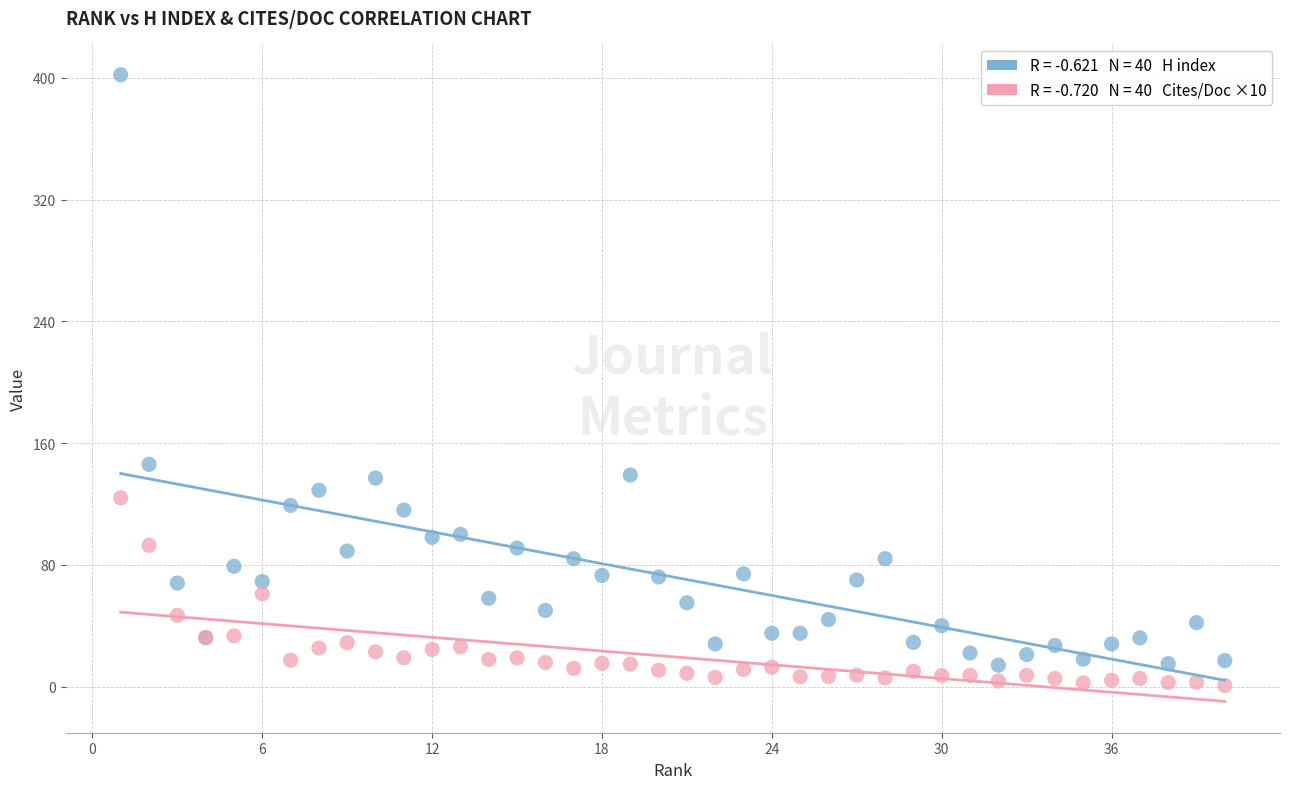

Across all series, what Y value is closest to 201?

146.0